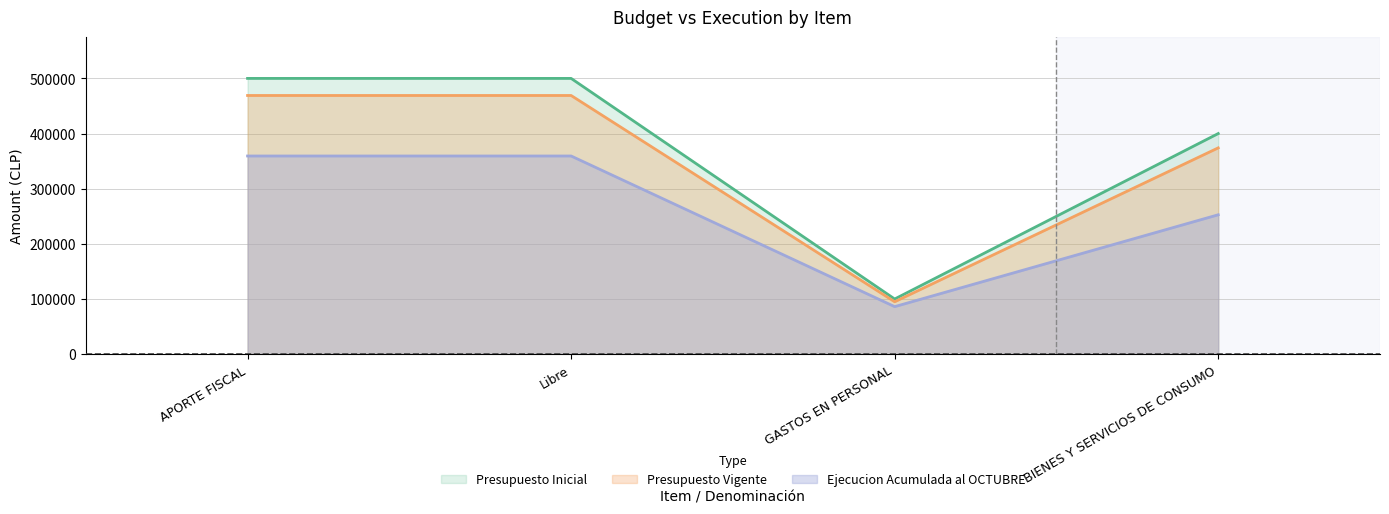

What is the difference between the maximum and minimum values in the Presupuesto Inicial series?

400000